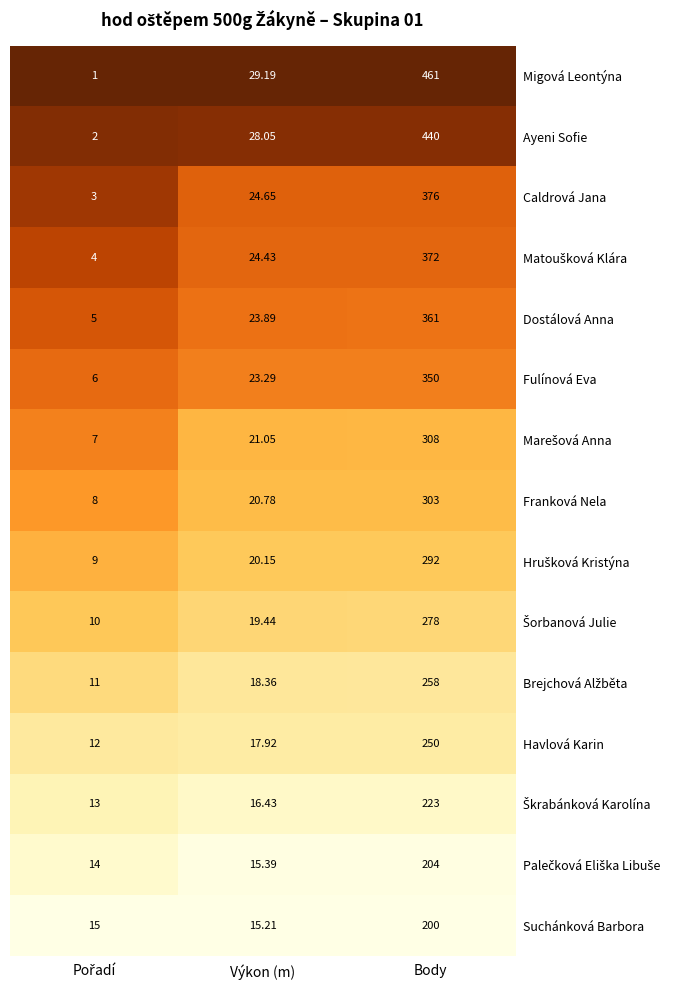

Which series has the widest spread of values?

Migová Leontýna